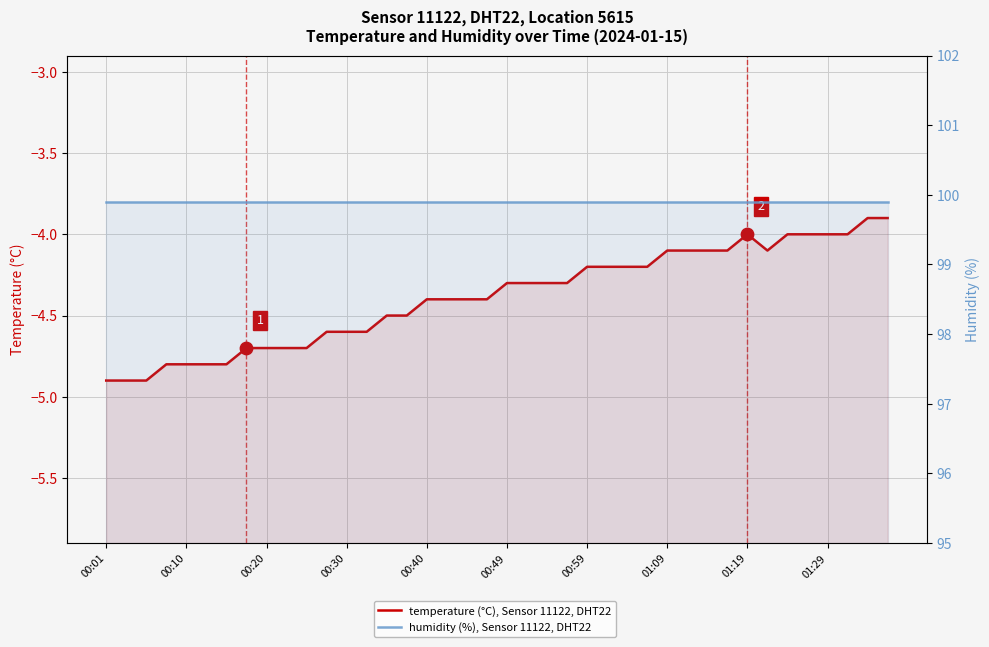

At how many categories does at least one series exceed 63?

40